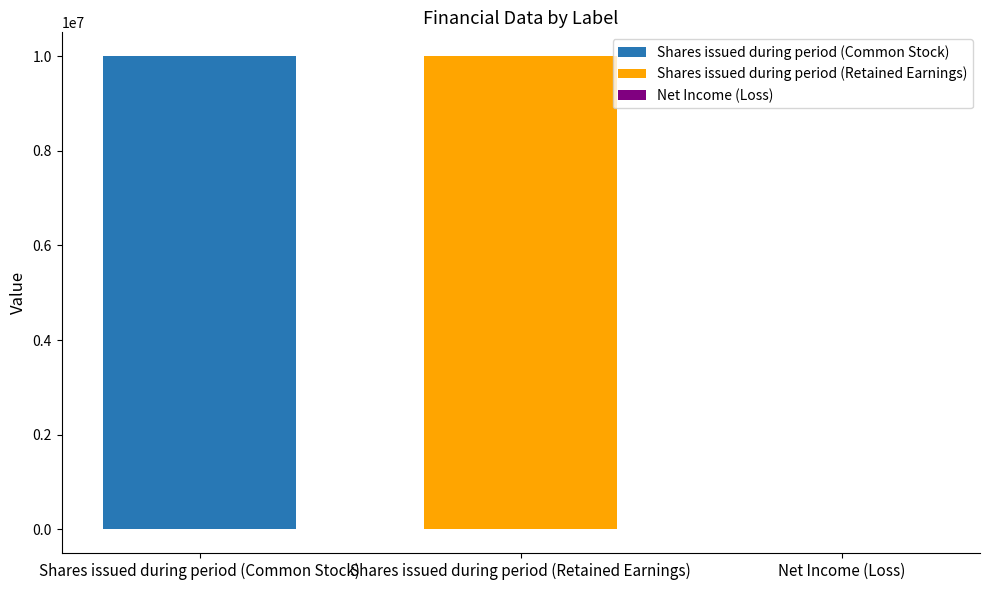

Is it true that Shares issued during period (Common Stock) equals 16450417 at Shares issued during period (Retained Earnings)?

False